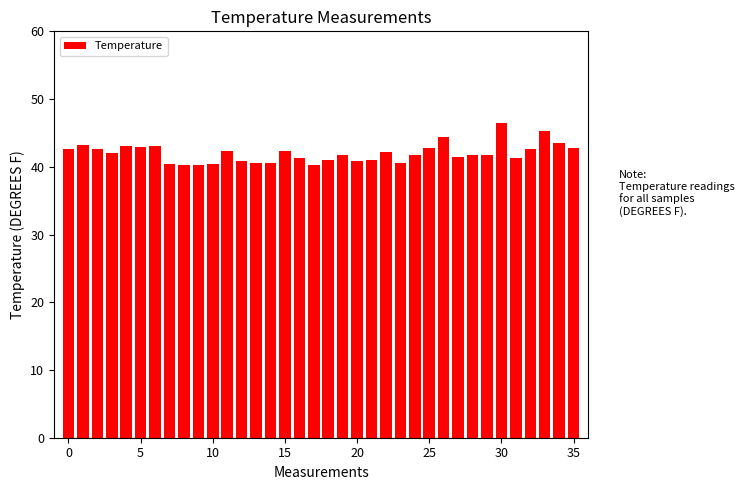

What is the difference between the second highest and minimum values?

5.1